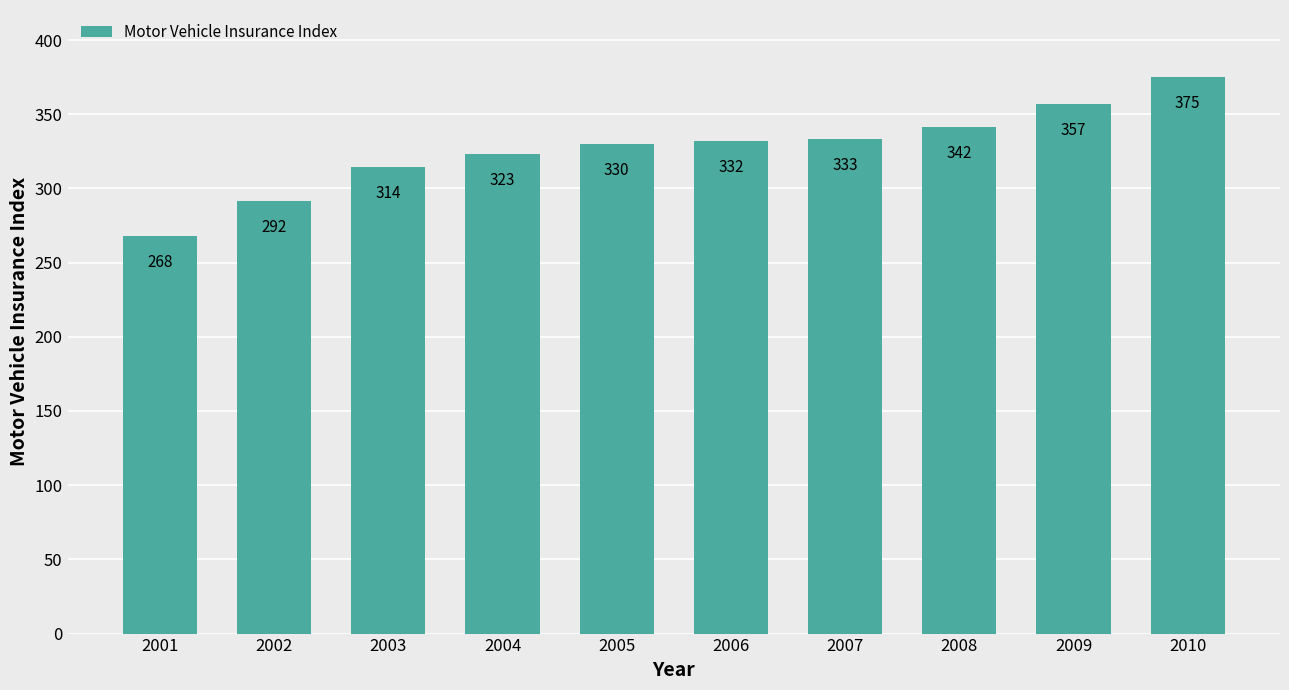

What is the difference between the maximum and minimum values?

107.1